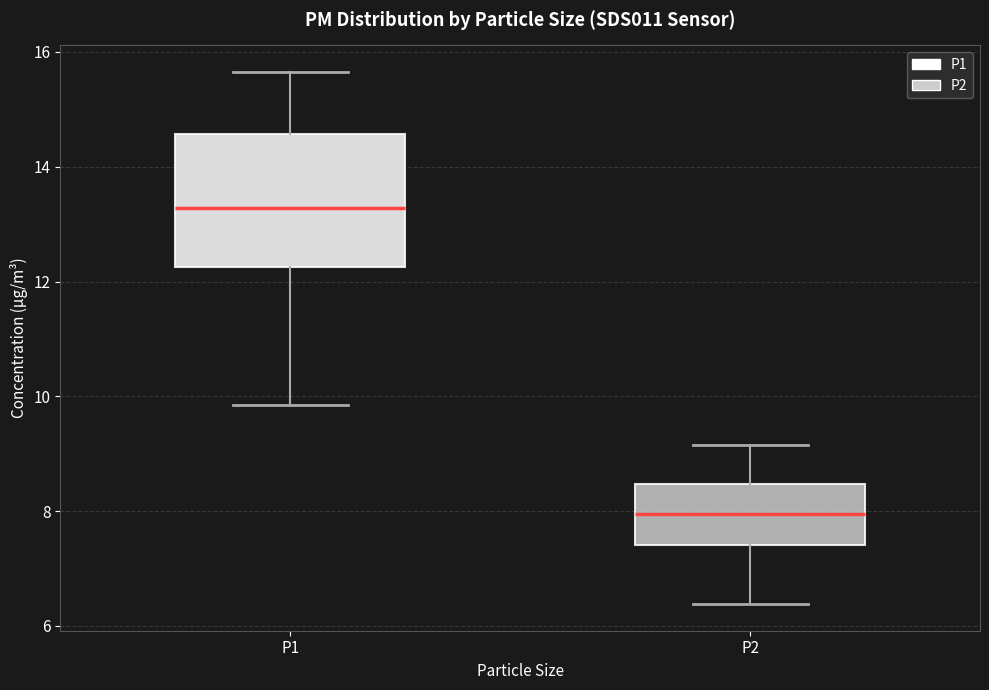

Comparing the boxes themselves (not the whiskers), which one is the tallest?

P1